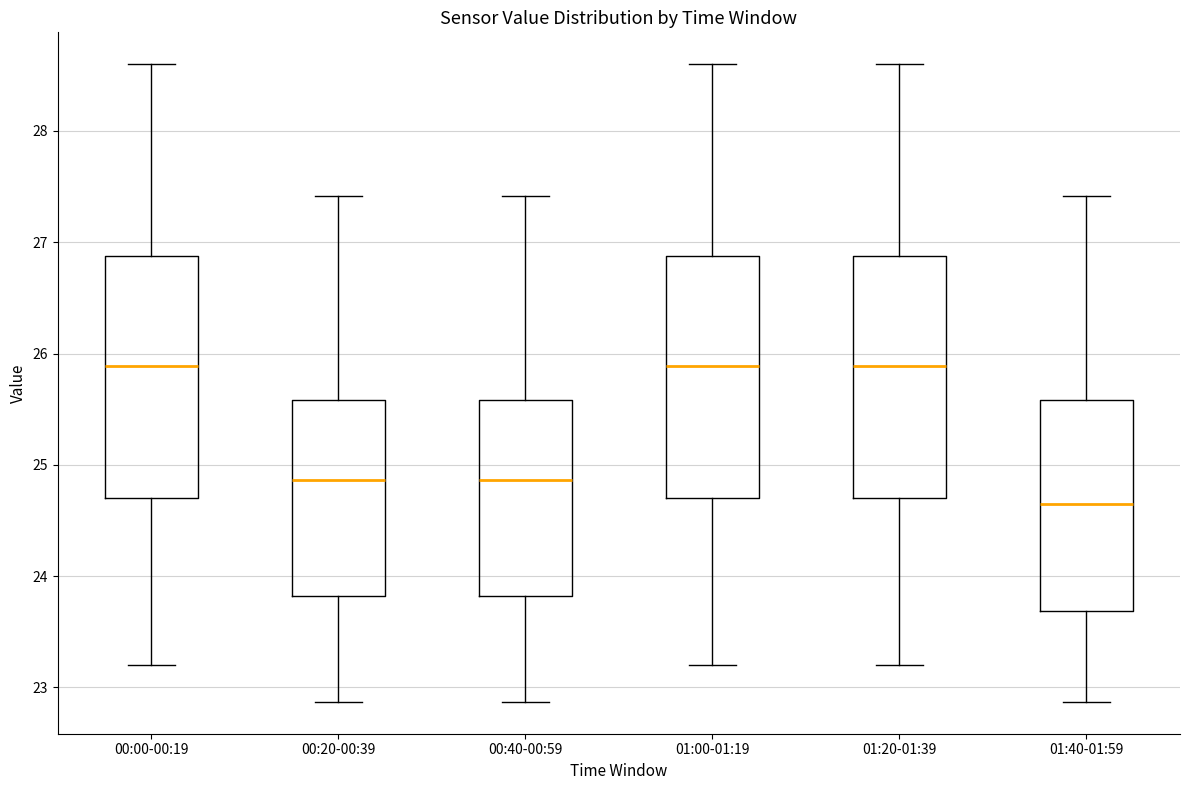

Where is the upper edge of the box for 00:20-00:39 on the y-axis? The values are not printed on the chart, so give them approximately, as read against the axis.

25.6